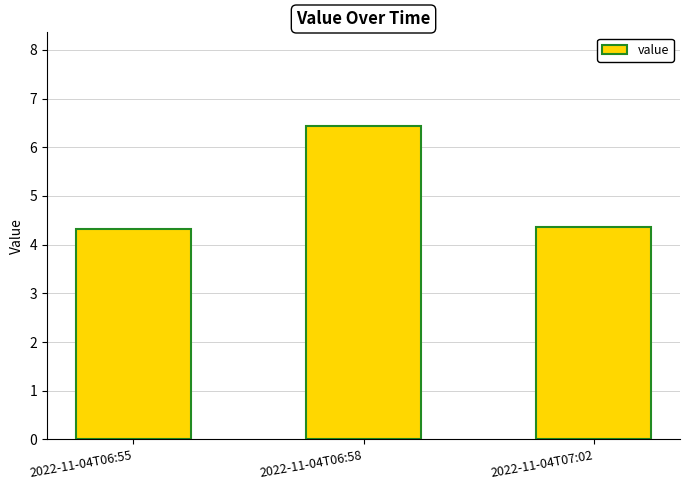

True or false: the data shows 6.4 at 2022-11-04T06:58.

True